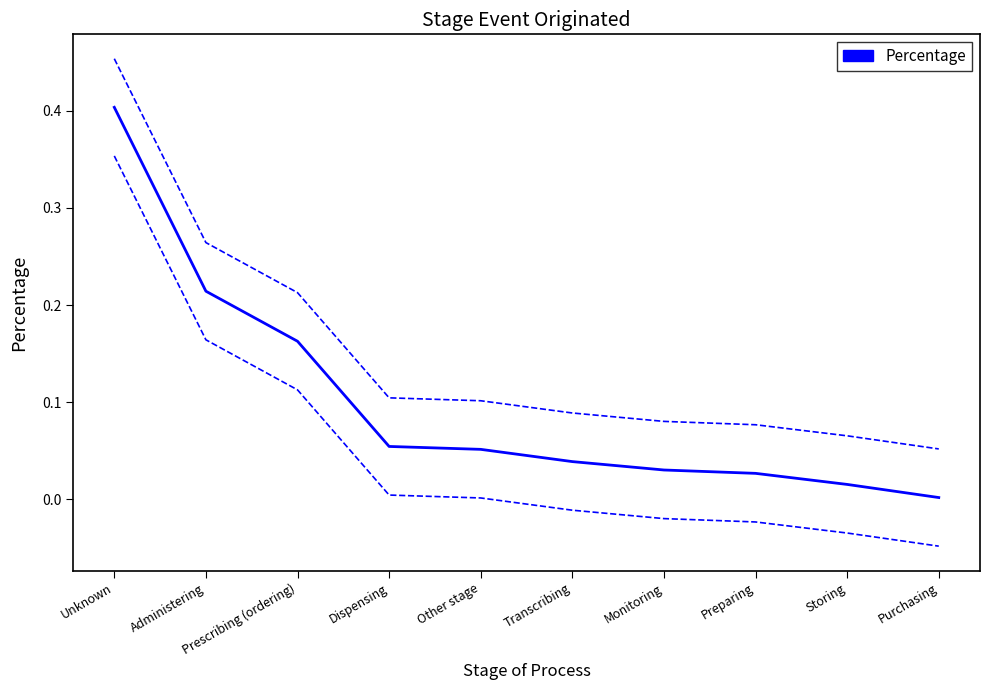

True or false: Percentage has a value of 0.0 at Transcribing.

True